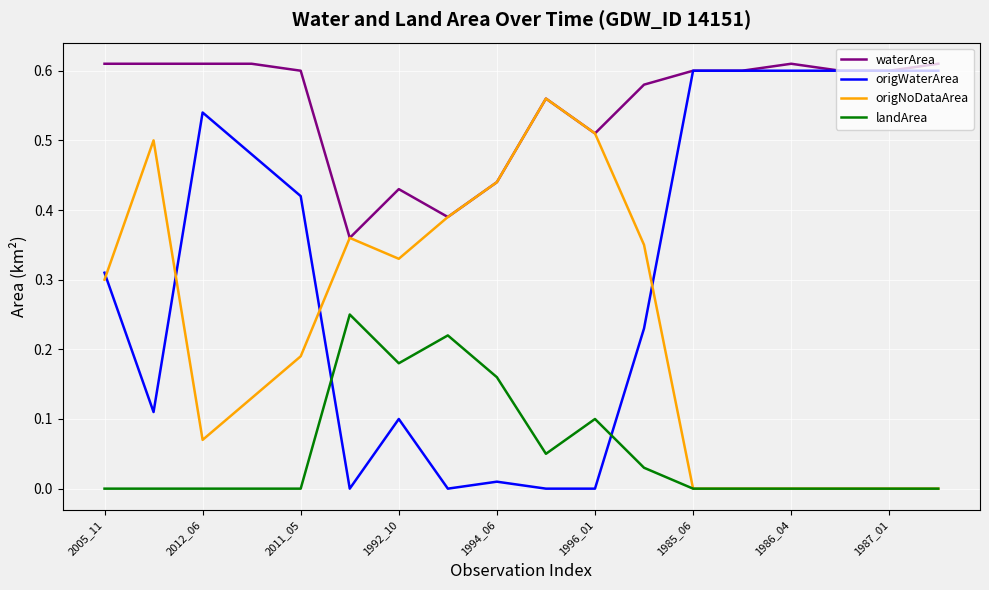

List the series in order of their overall mean, highest first.

waterArea, origWaterArea, origNoDataArea, landArea